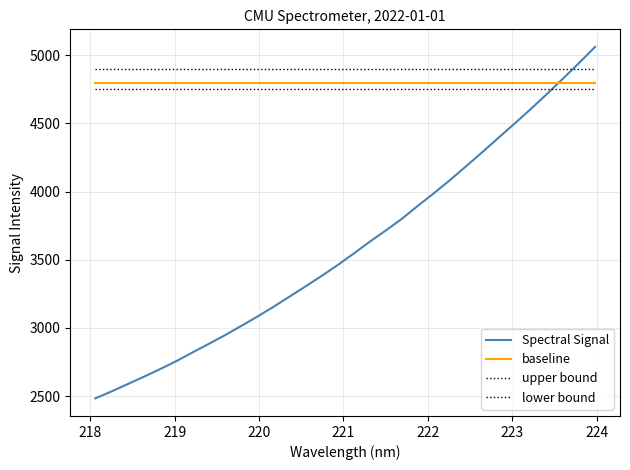

What is the greatest value displayed?

5061.2